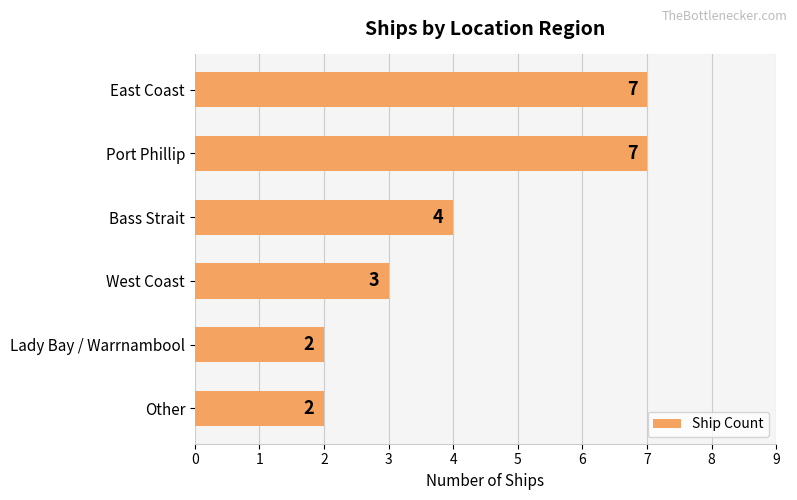

What is the difference between the maximum and minimum values?

5